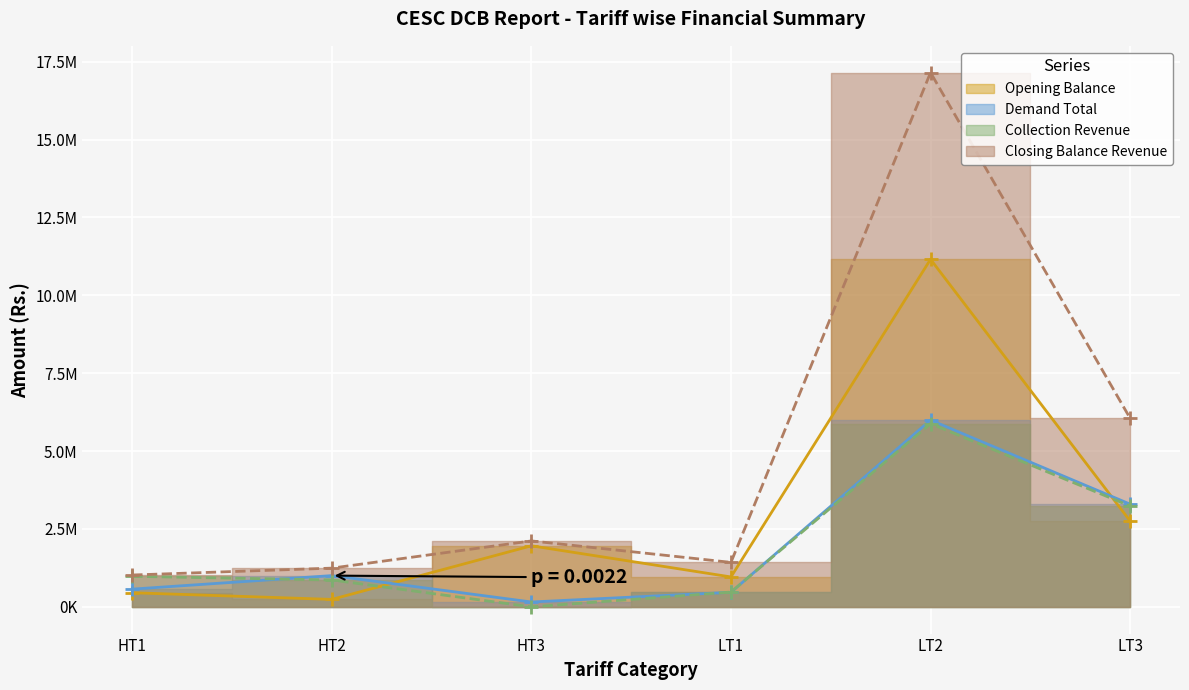

Between which two adjacent categories do Collection Revenue and Demand Total first intersect?

HT1 and HT2